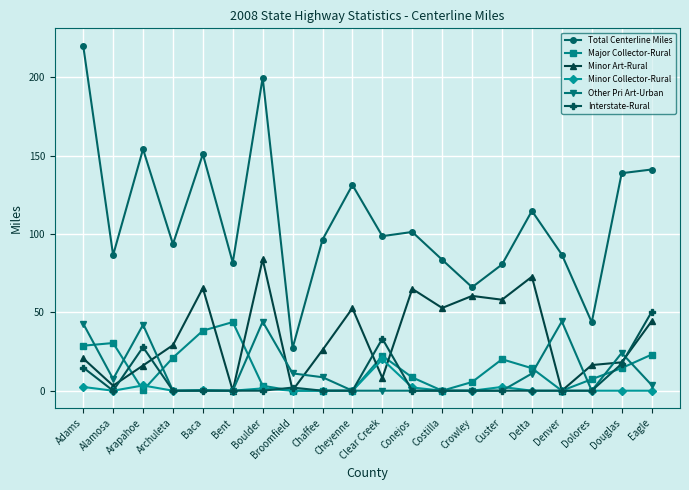

Does the chart have visible grid lines?

Yes